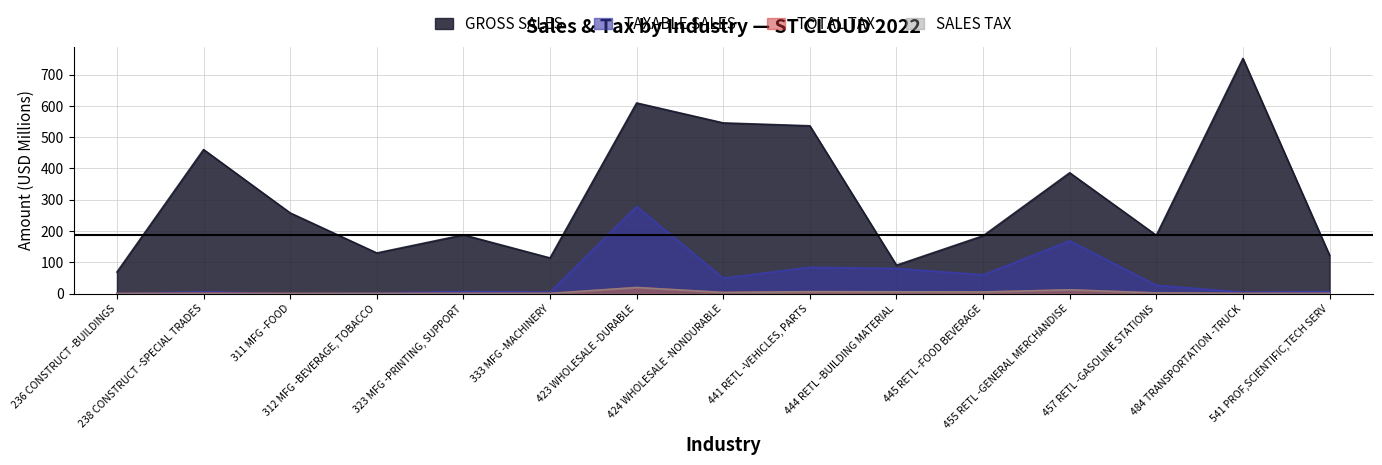

Reading left to right, what are all the values shown in this chart?

GROSS SALES: 68.8	460.5	257.8	129.7	187.5	113.9	609.6	545.8	536.6	90.6	184.7	386.3	186.3	752.1	122.7
TAXABLE SALES: 0.0	5.4	0.1	1.6	6.2	4.4	278.7	49.2	83.9	80.0	59.8	168.6	26.3	4.2	6.1
TOTAL TAX: 0.0	1.1	0.3	0.2	0.4	0.3	19.3	3.4	5.9	5.5	4.9	11.8	1.8	0.3	0.4
SALES TAX: 0.0	0.4	0.0	0.1	0.4	0.3	19.2	3.4	5.8	5.5	4.8	11.8	1.8	0.3	0.4